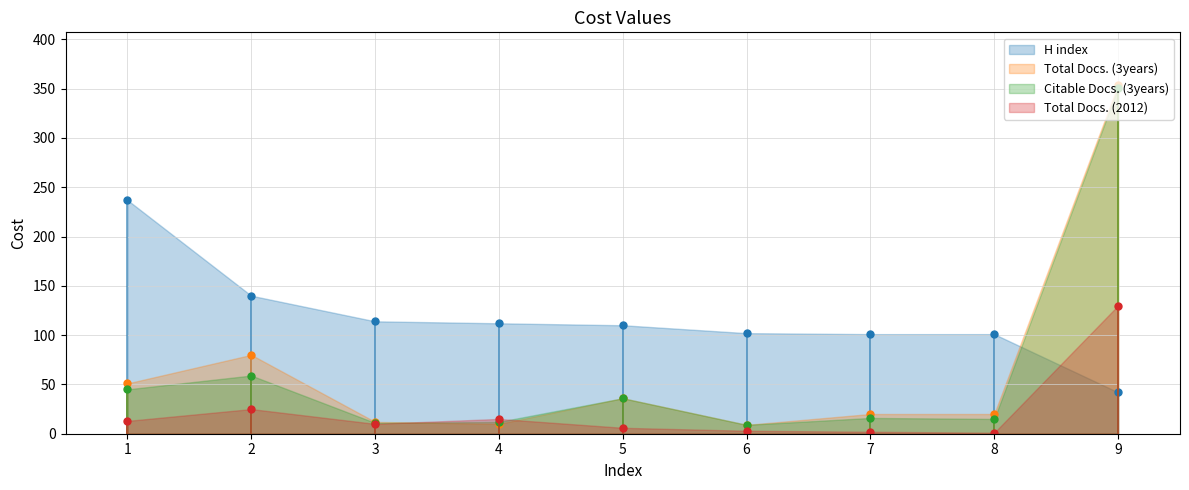

Rank the series by their maximum value, from lowest to highest.

Total Docs. (2012), H index, Citable Docs. (3years), Total Docs. (3years)